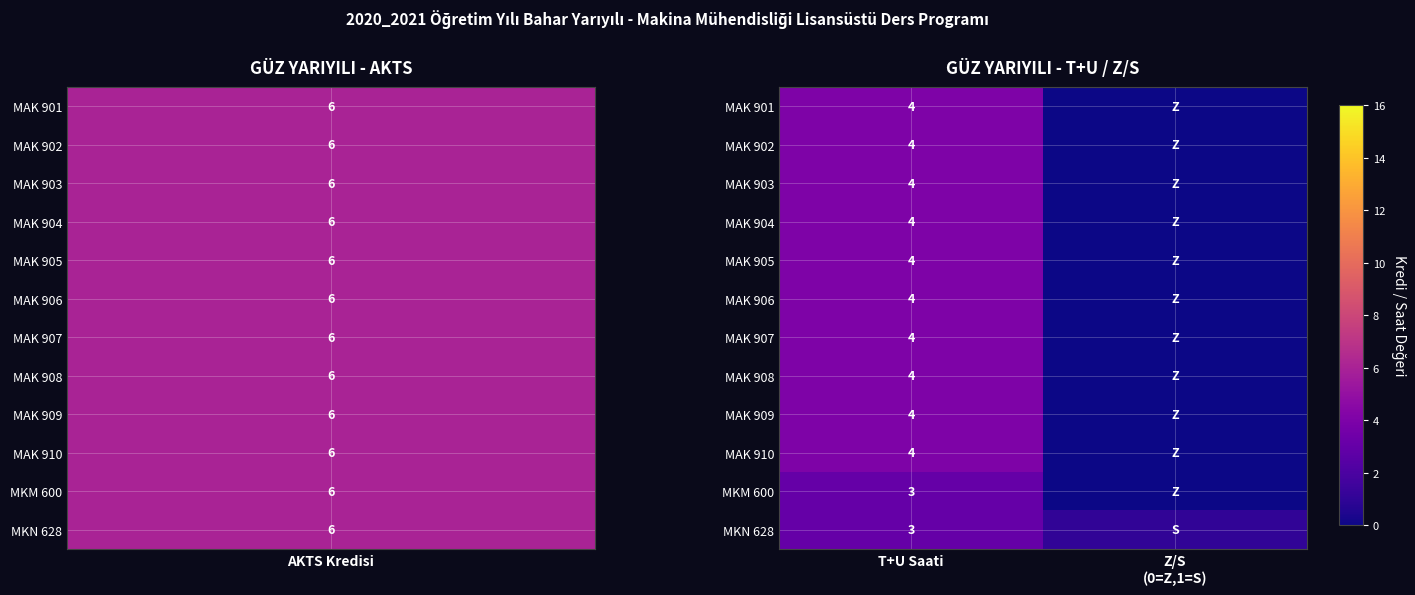

Is it true that MAK 906 equals 2 at T+U Saati?

False